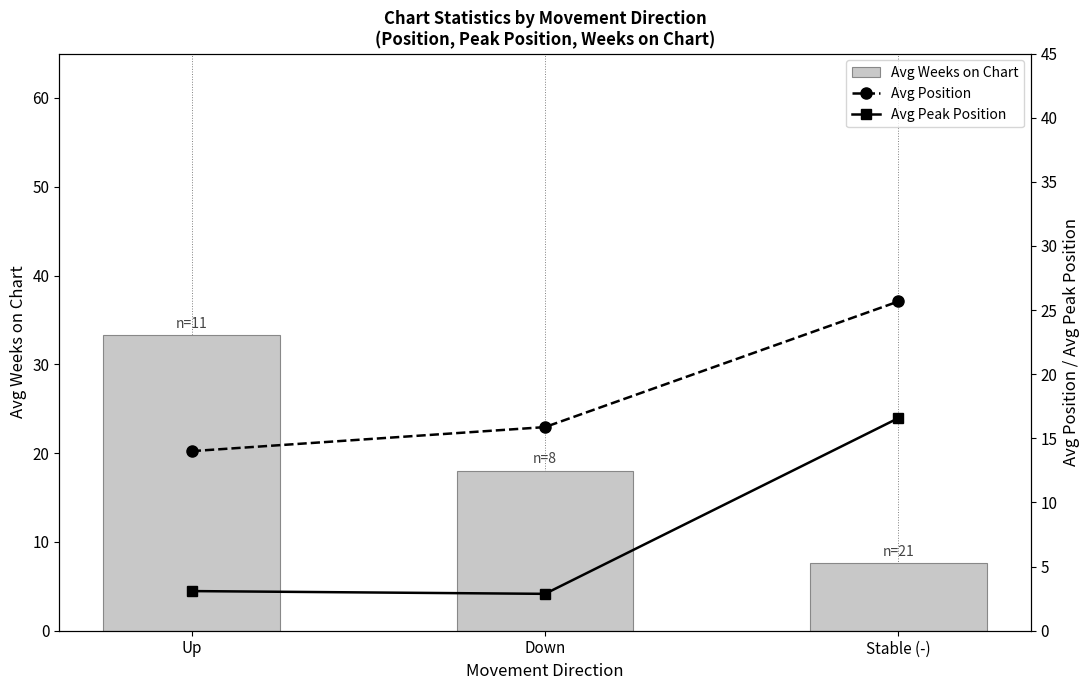

Where does the Avg Weeks on Chart series first go above 18?

Up